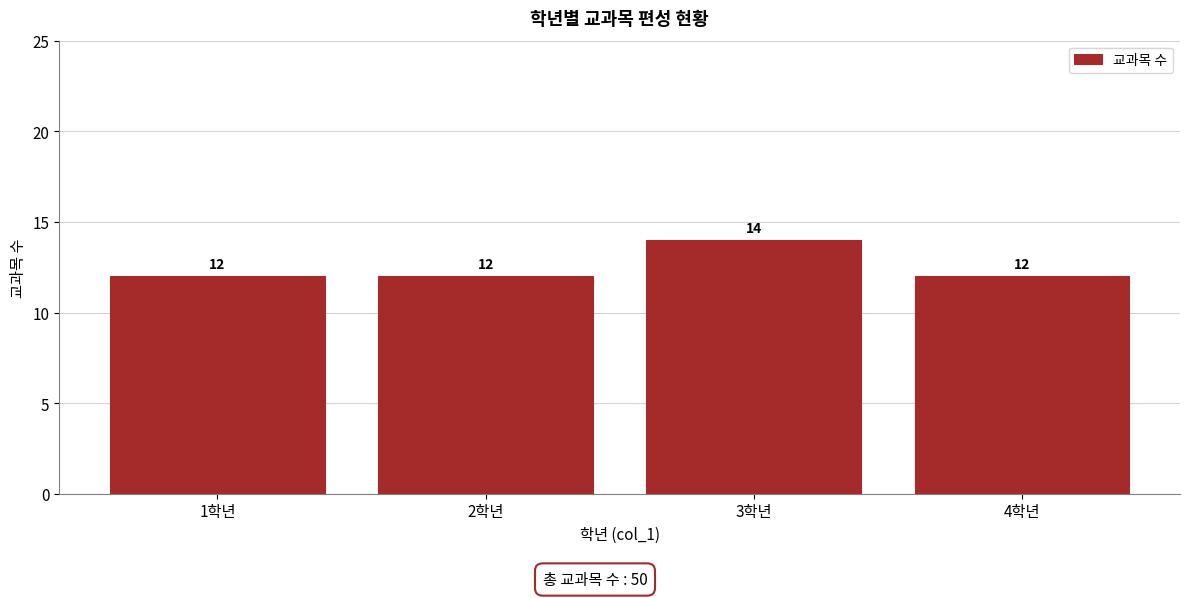

Reading right to left, extract all data points from this chart.

4학년=12	3학년=14	2학년=12	1학년=12